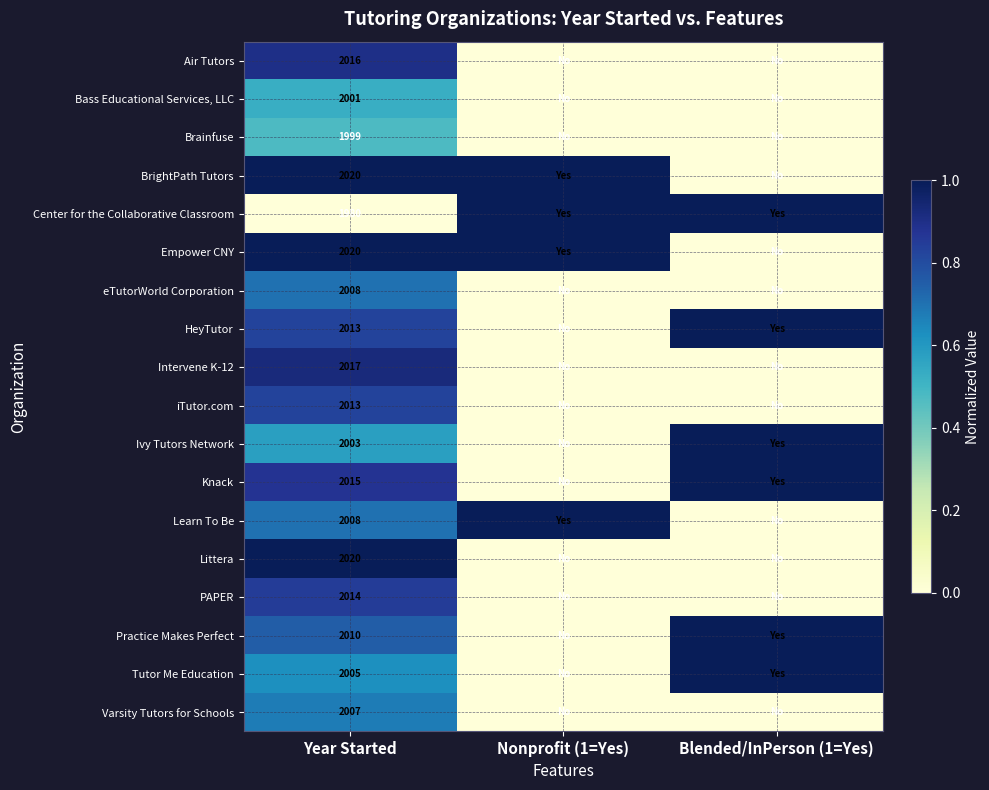

The value of Bass Educational Services, LLC at Year Started is 3425. True or false?

False